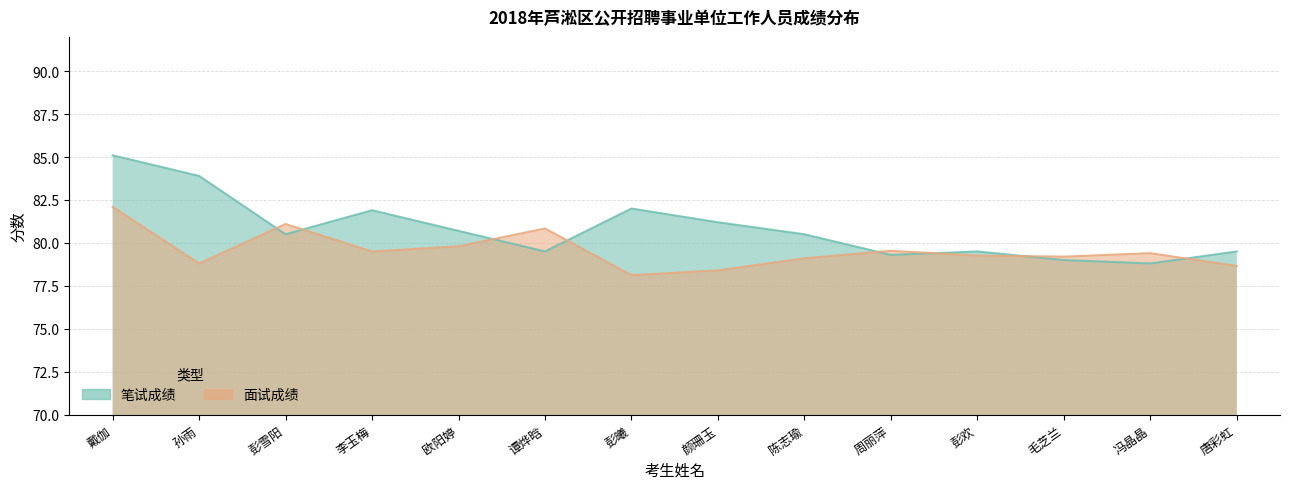

How many series are shown in this chart?

2